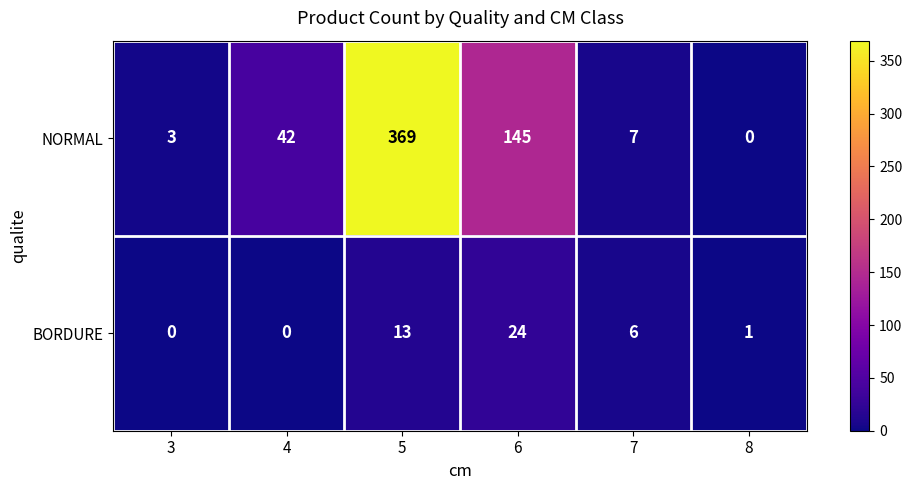

Reading left to right, what are all the values shown in this chart?

NORMAL: 3	42	369	145	7	0
BORDURE: 0	0	13	24	6	1